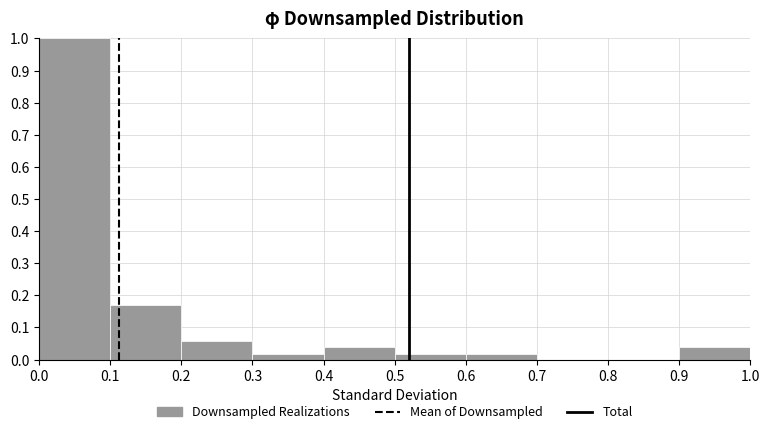

Over which range of the x-axis is the bar tallest?

0.0 to 0.1